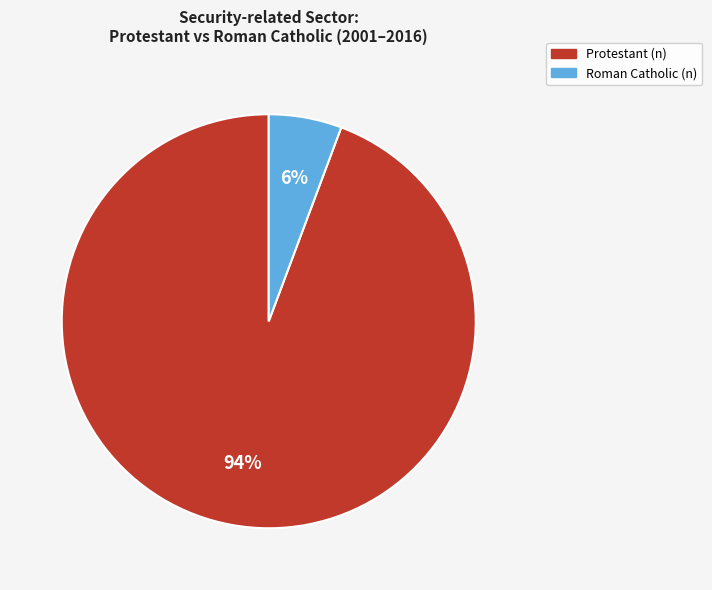

What percentage is the Roman Catholic (n) slice, to the nearest percent?

6%